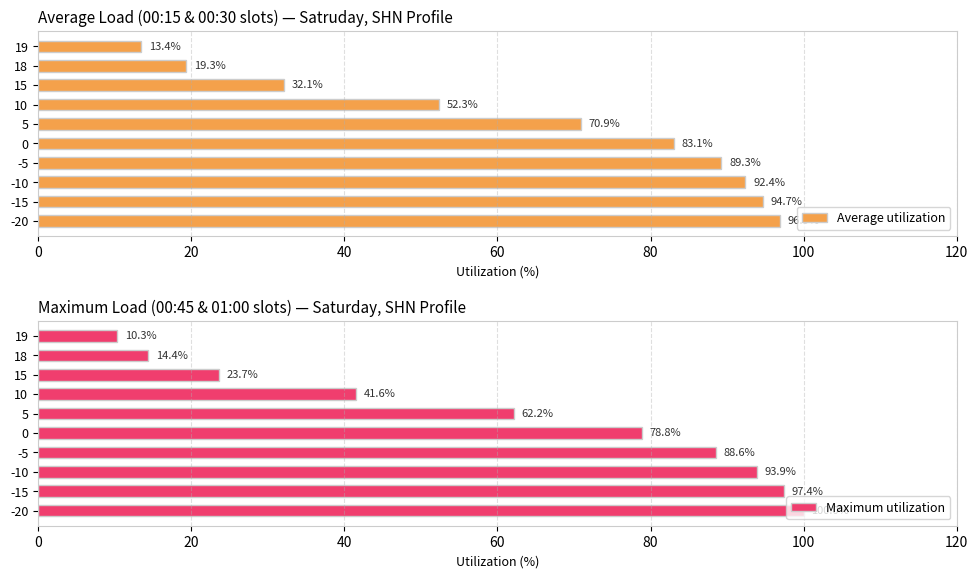

What value does the Average utilization series have at 18?

19.3